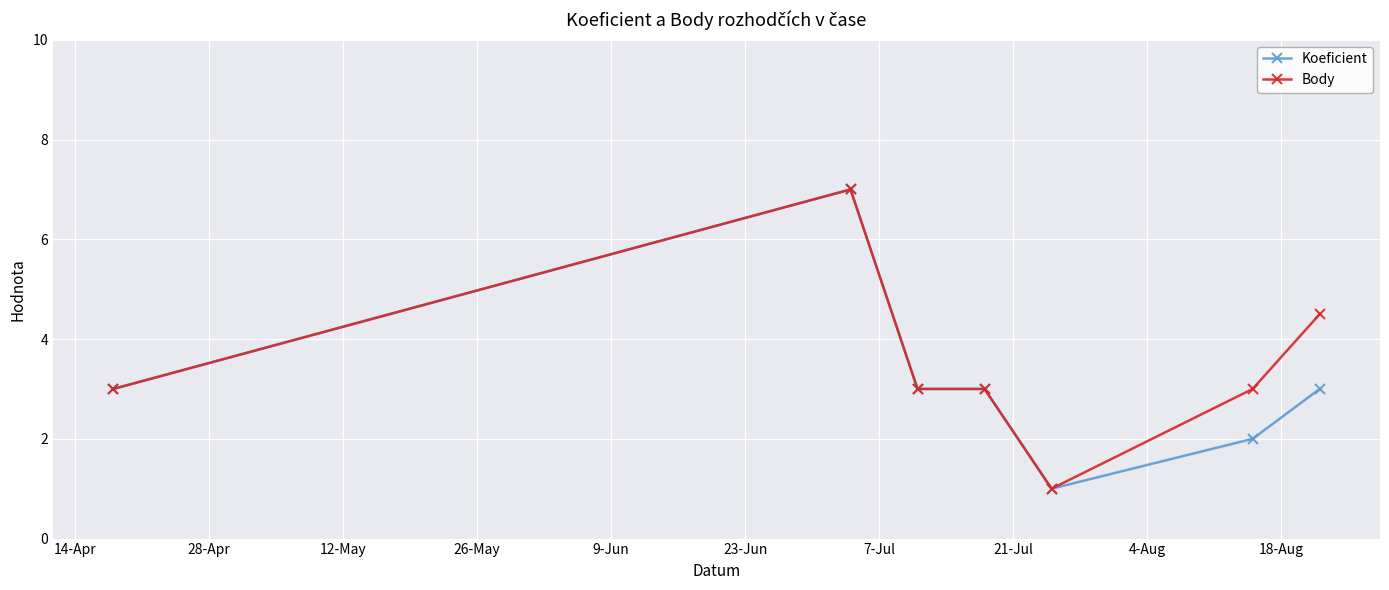

How many lines are shown in the chart?

2